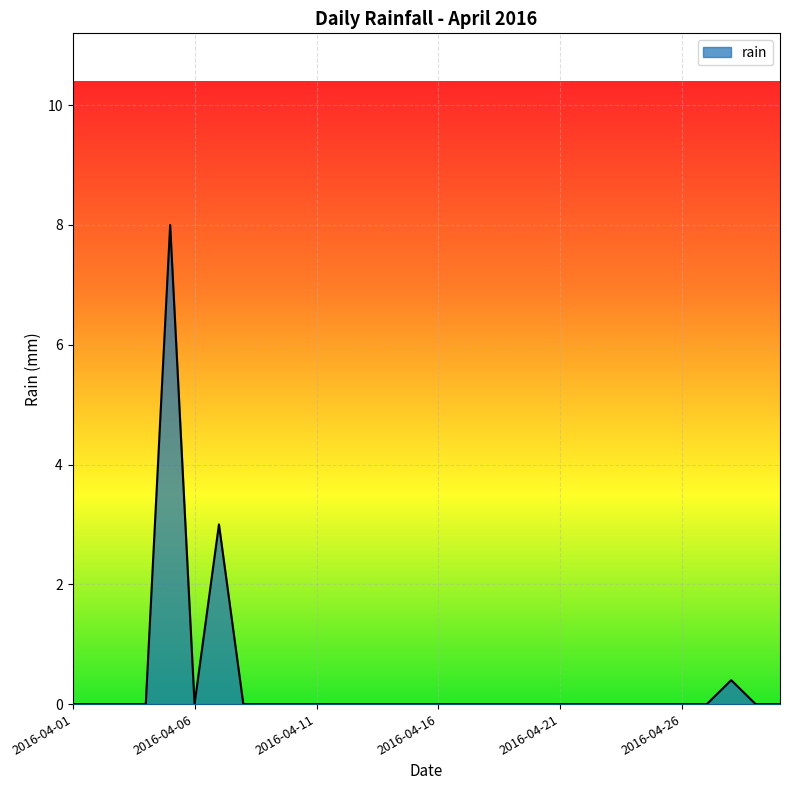

What is the greatest value displayed?

8.0